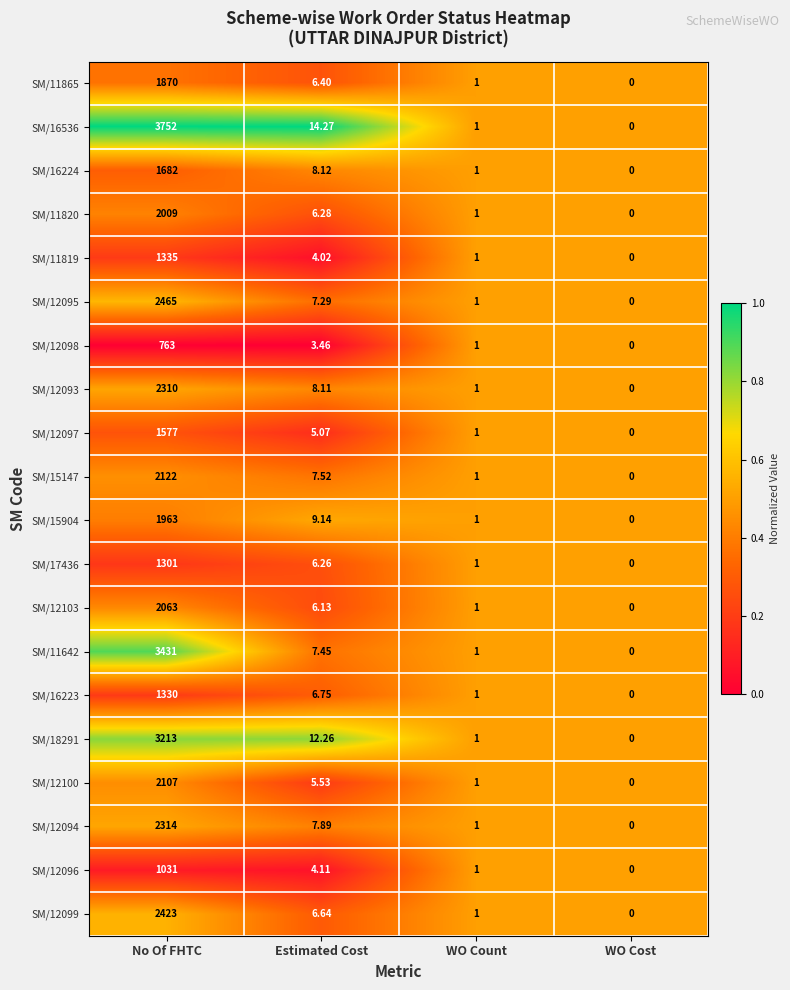

At which category is the sum across all series the highest?

No Of FHTC